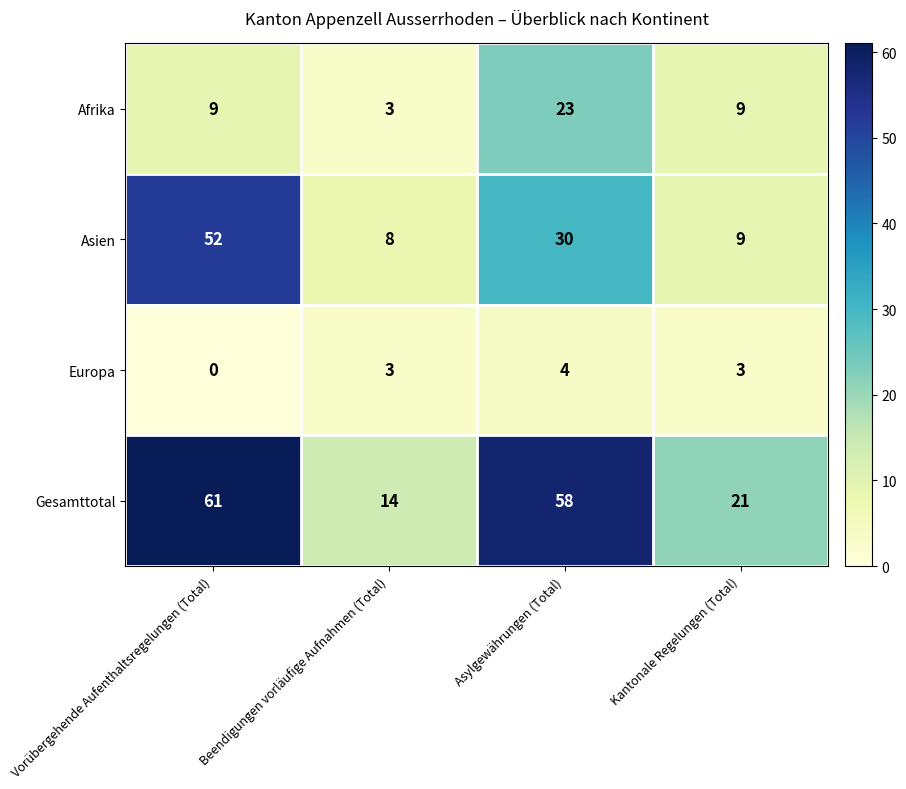

Reading left to right, transcribe all the data shown in this chart.

Afrika: 9	3	23	9
Asien: 52	8	30	9
Europa: 0	3	4	3
Gesamttotal: 61	14	58	21